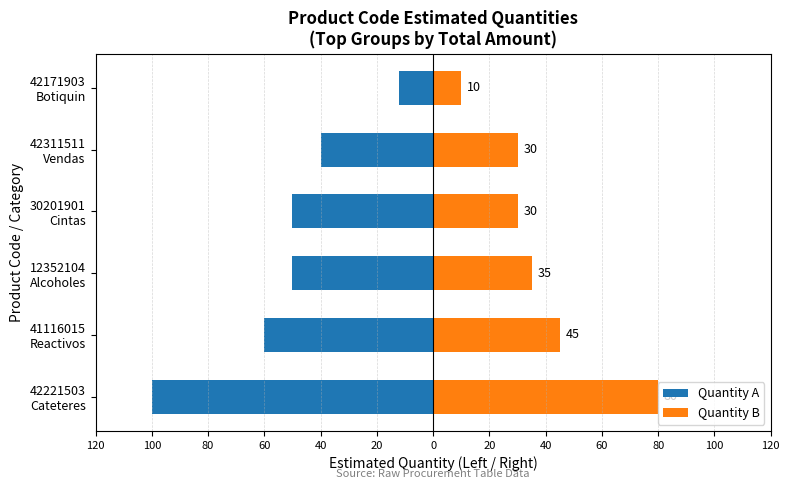

Reading left to right, what are all the values shown in this chart?

Quantity A: -100	-60	-50	-50	-40	-12
Quantity B: 80	45	35	30	30	10